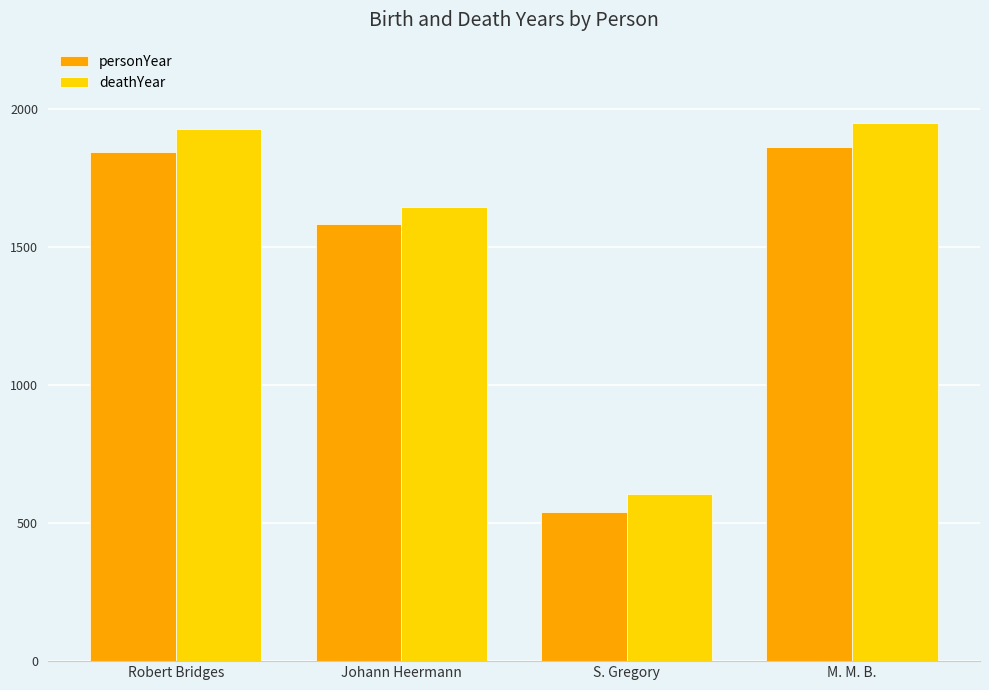

How many categories are shown in the chart?

4